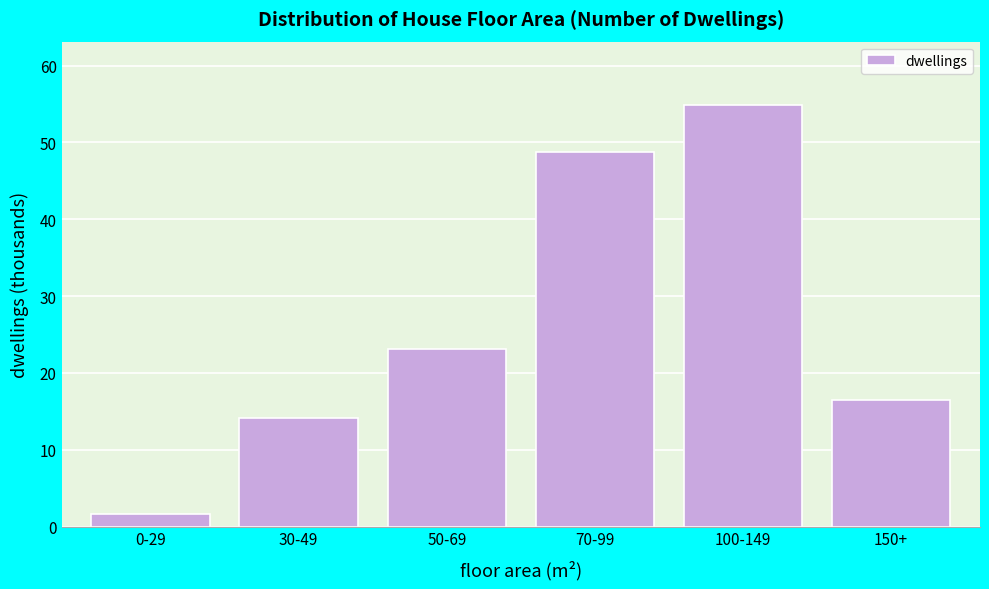

Reading left to right, extract all data points from this chart.

0-29=1.7	30-49=14.2	50-69=23.1	70-99=48.7	100-149=54.9	150+=16.5